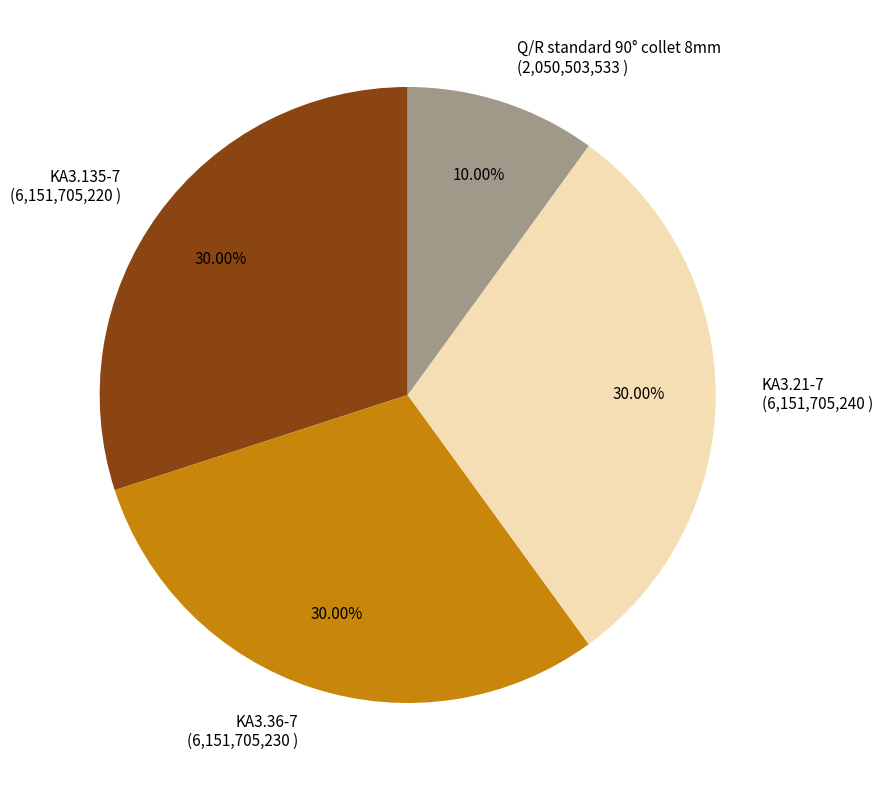

True or false: Q/R standard 90° collet 8mm accounts for 1% of the total.

False